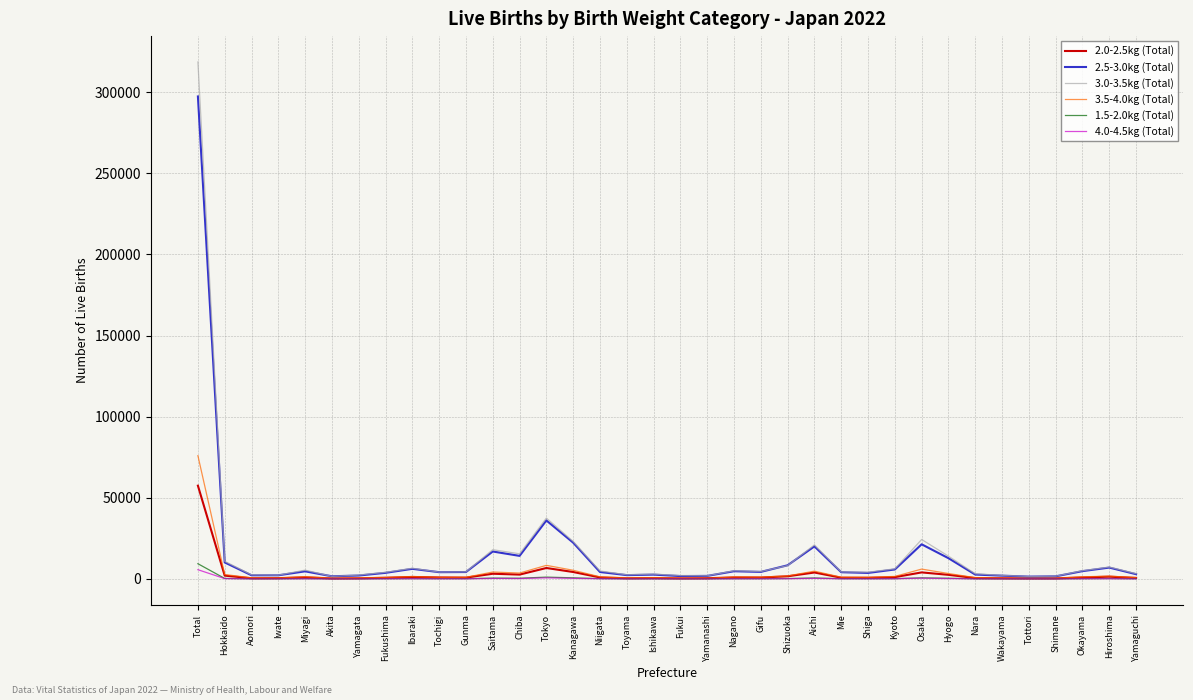

At which label is 3.0-3.5kg (Total) closest to 160099?

Tokyo